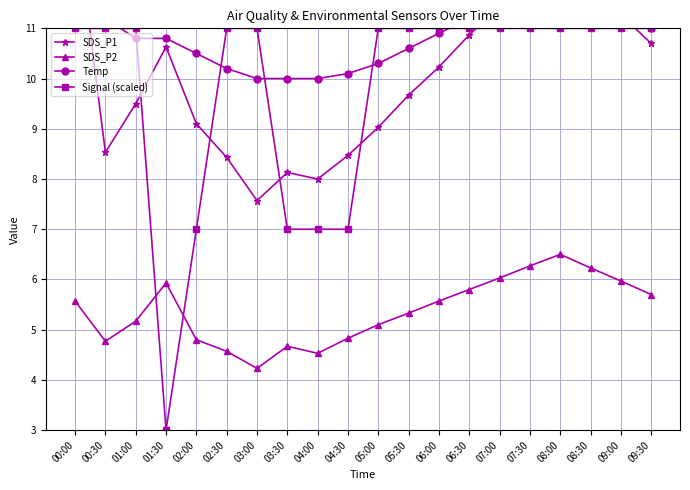

Between which two adjacent categories do Signal (scaled) and SDS_P1 first intersect?

00:00 and 00:30